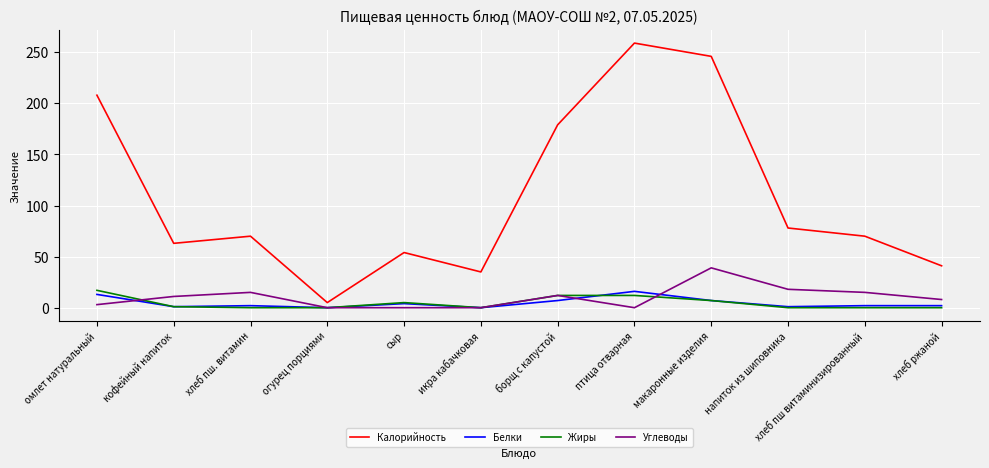

What is the approximate value of Белки at напиток из шиповника?

1